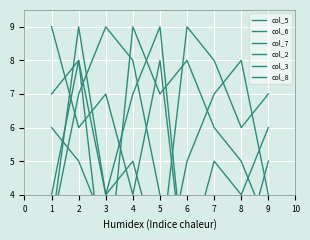

Is this an area chart (filled region under the line)?

No